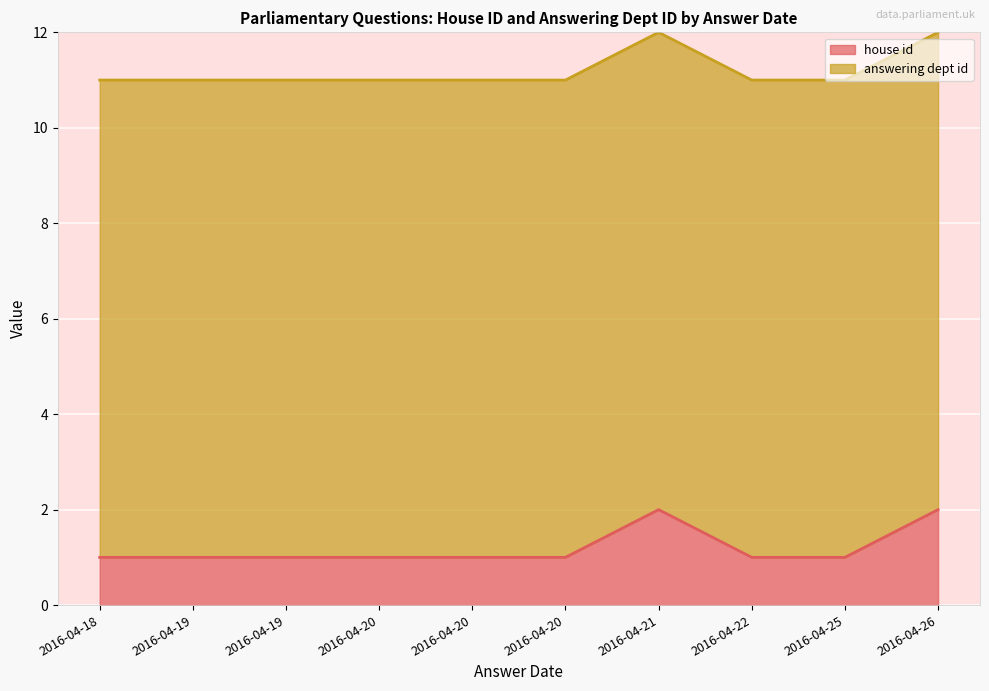

True or false: answering dept id and house id intersect in this chart.

False